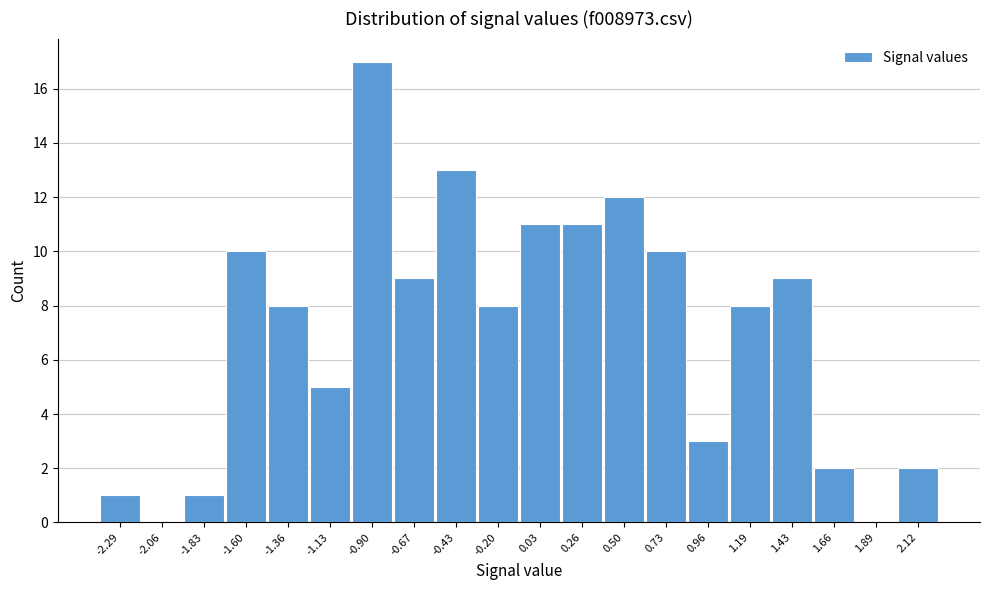

Reading left to right, list all the values displayed in this chart.

-2.29=1	-2.06=0	-1.83=1	-1.60=10	-1.36=8	-1.13=5	-0.90=17	-0.67=9	-0.43=13	-0.20=8	0.03=11	0.26=11	0.50=12	0.73=10	0.96=3	1.19=8	1.43=9	1.66=2	1.89=0	2.12=2